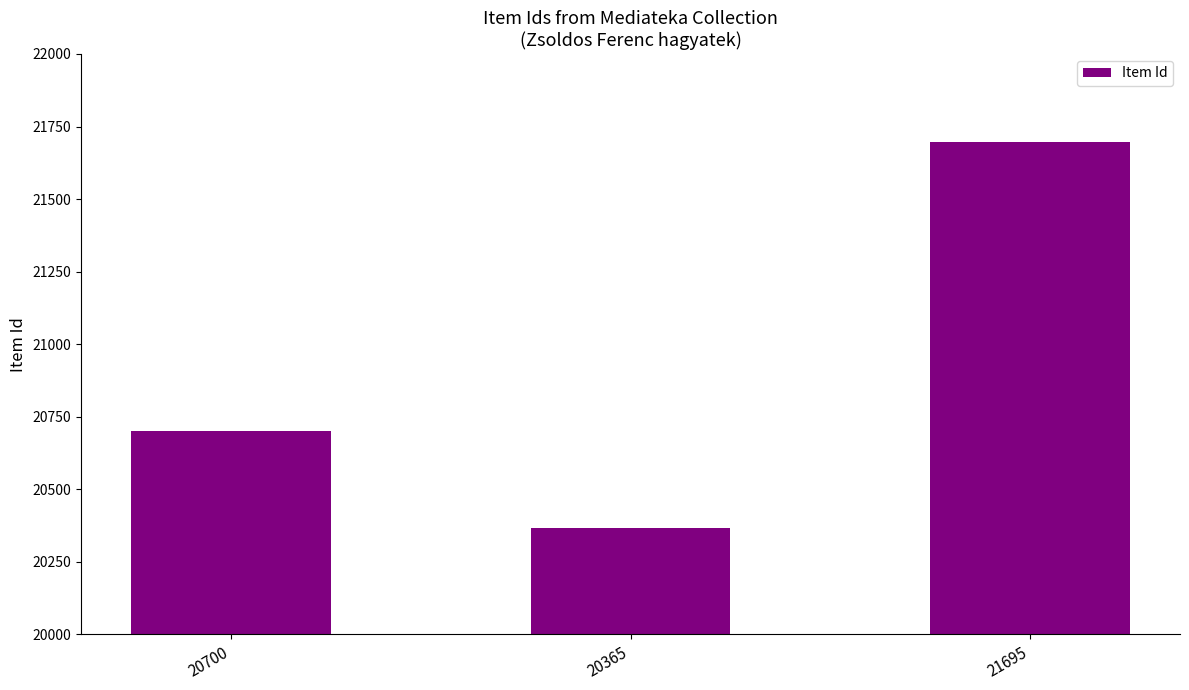

At which category does the chart reach its peak across all series?

21695